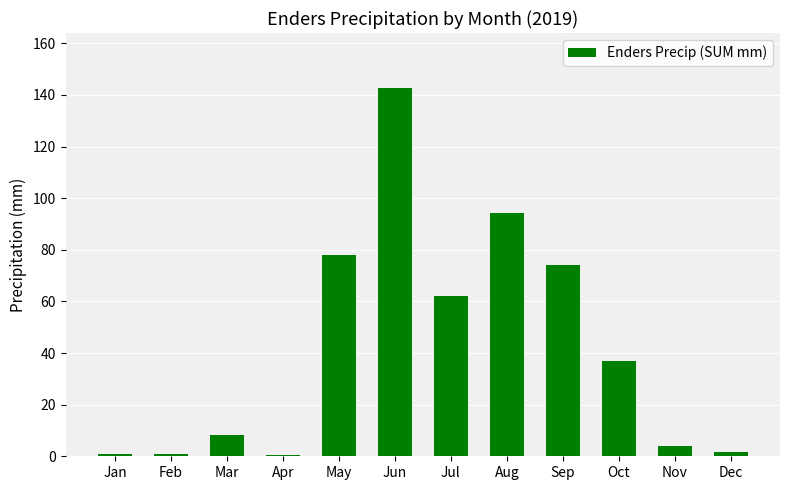

Are the bars horizontal?

No